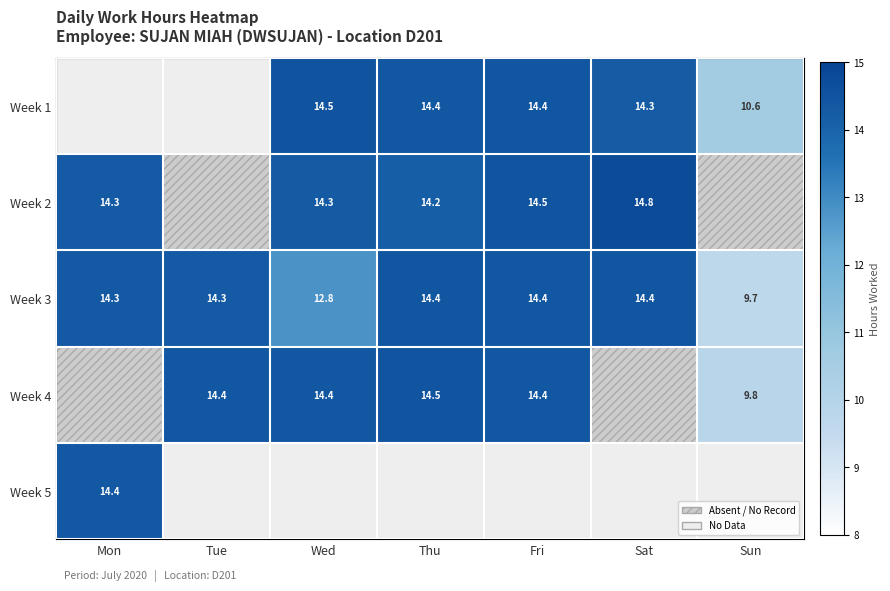

Is the value of Week 4 at Tue greater than the value of Week 3 at Mon?

Yes